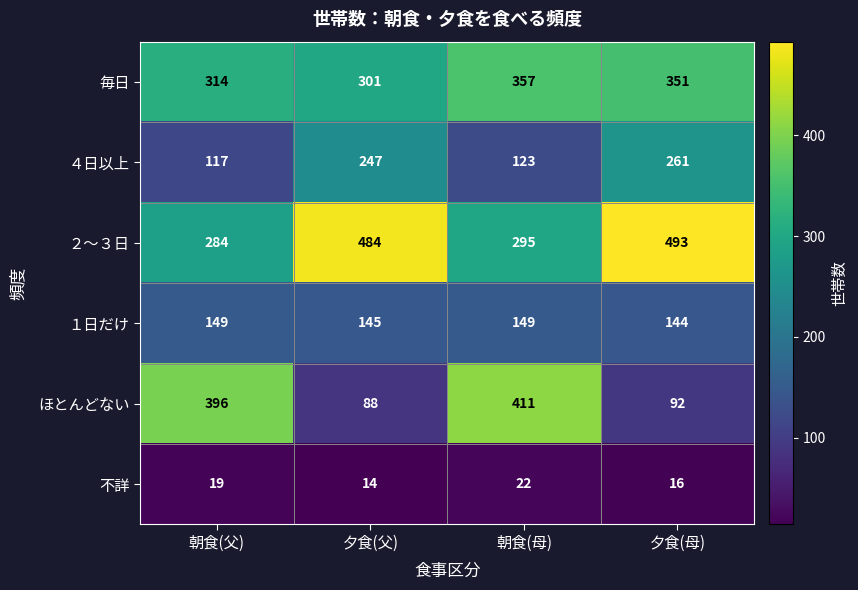

Which series has the largest range (max minus min)?

ほとんどない